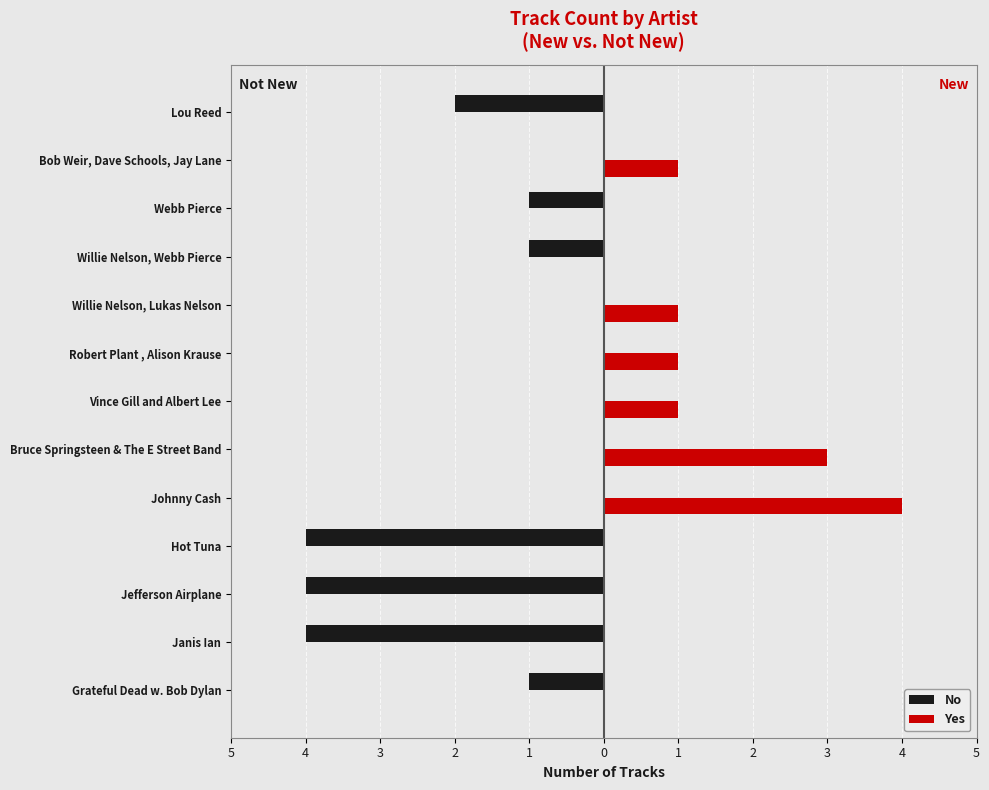

What are all the series names shown in the legend?

No, Yes